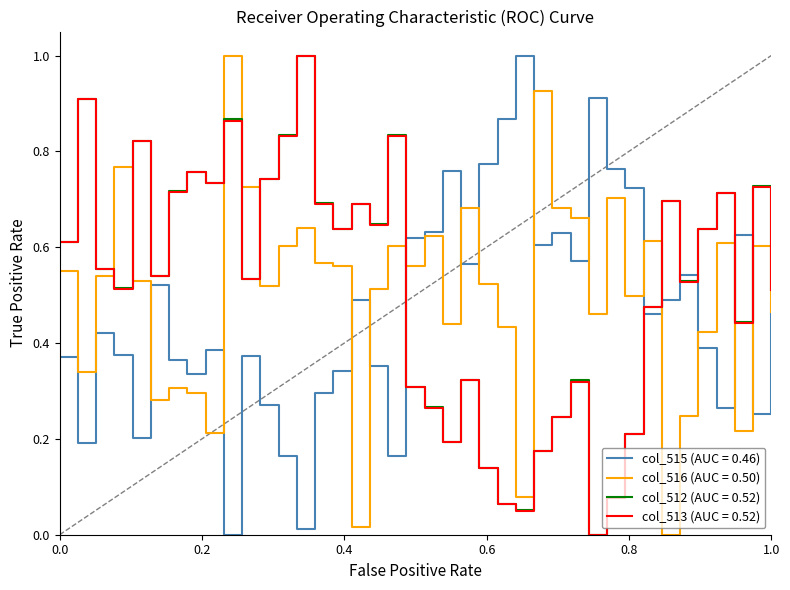

After their last crossing, which series has the higher values: col_513 (AUC = 0.52) or col_516 (AUC = 0.50)?

col_513 (AUC = 0.52)